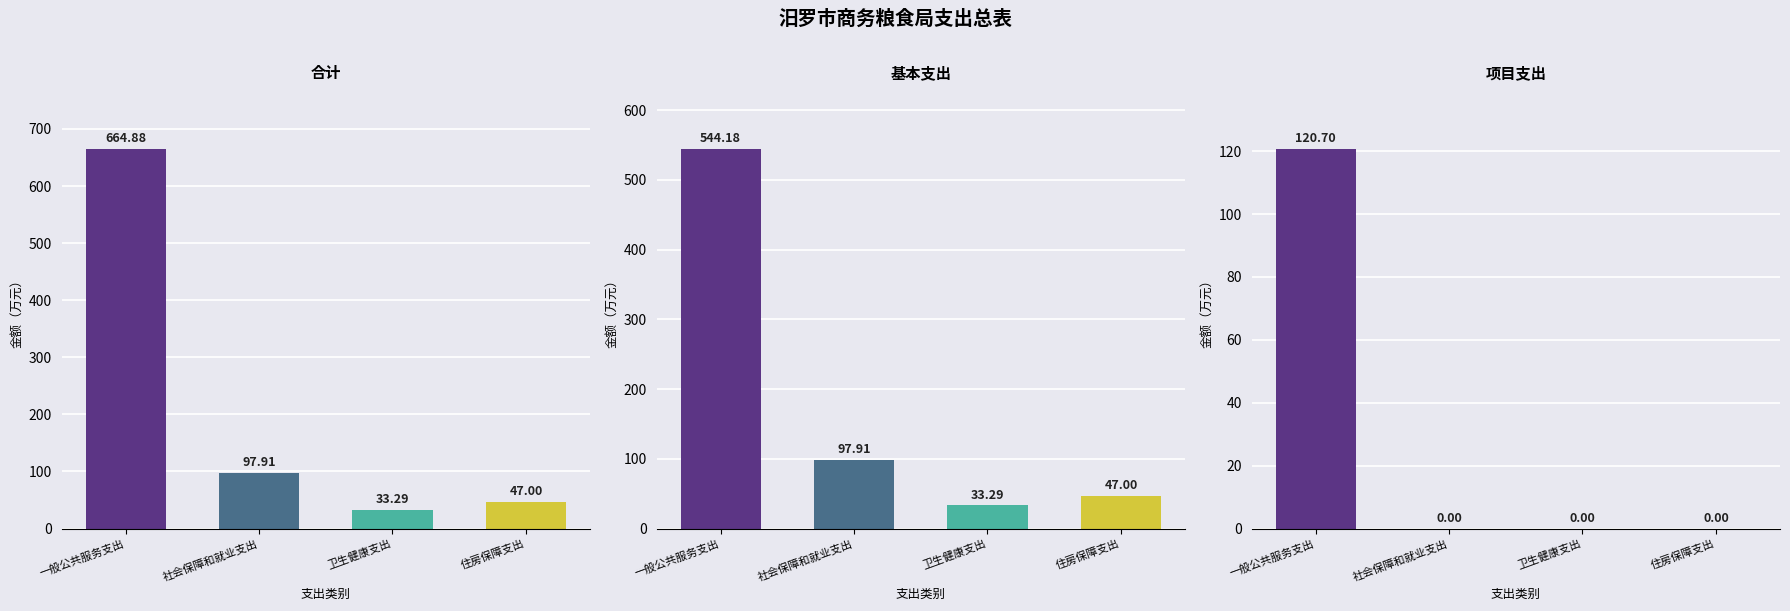

Rank the series by their maximum value, from highest to lowest.

合计, 基本支出, 项目支出